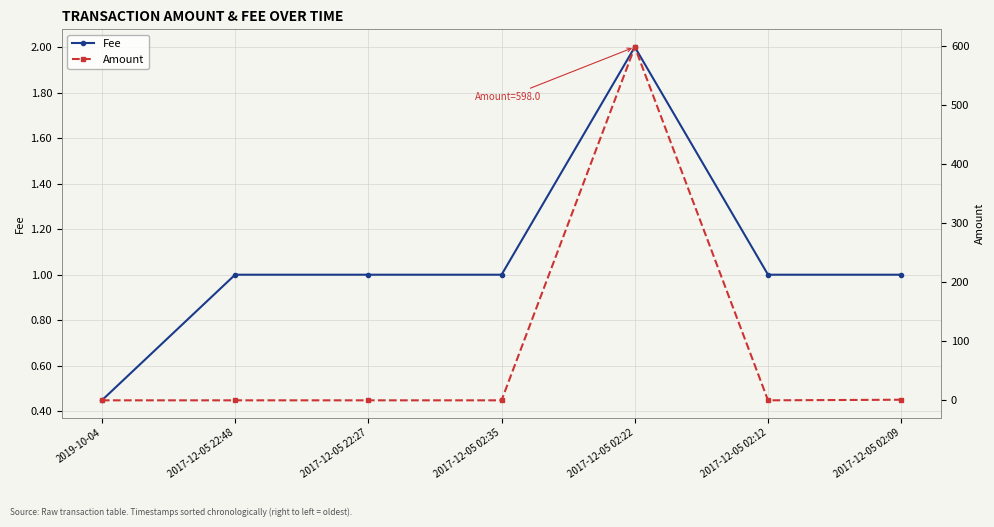

True or false: Amount has more than 0 points higher than both neighbors.

True